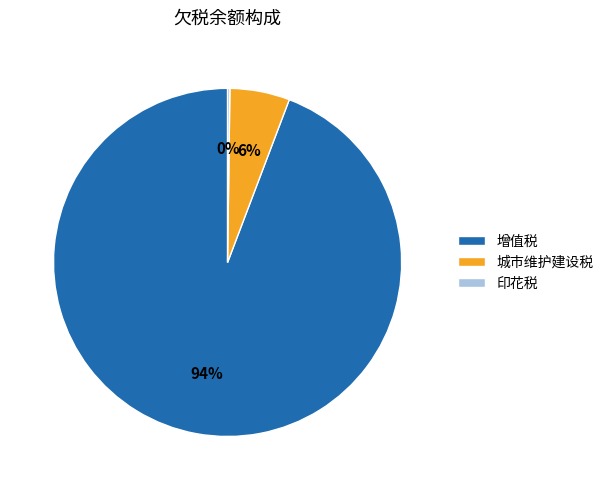

Is it true that 增值税 is 94% of the pie?

True